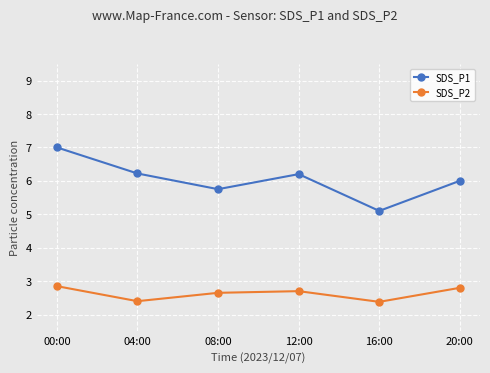

Is the value of SDS_P1 at 16:00 greater than the value of SDS_P2 at 12:00?

Yes